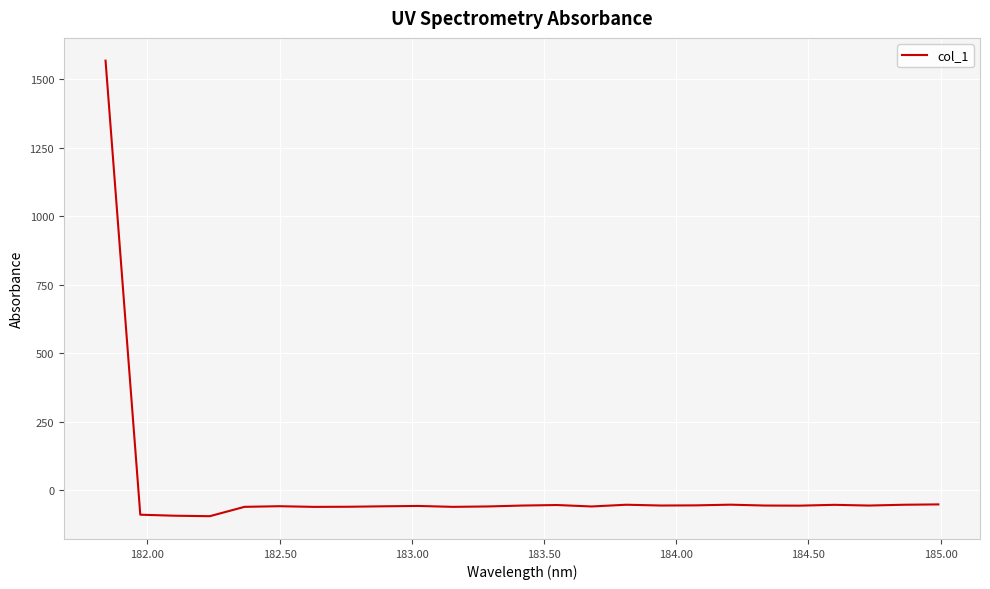

What is the smallest value displayed?

-95.3